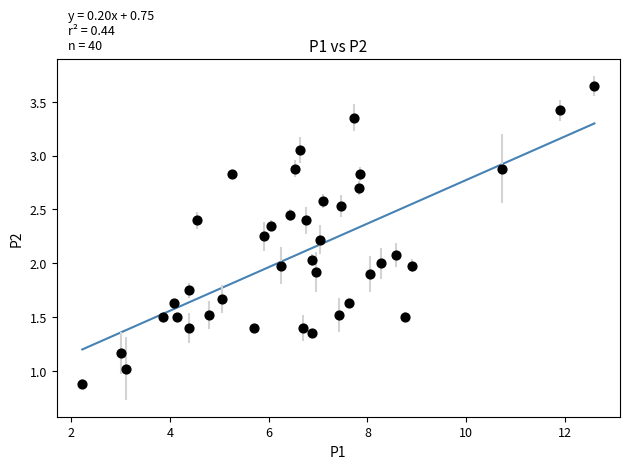

What is the range of Y values (max minus min)?

2.8